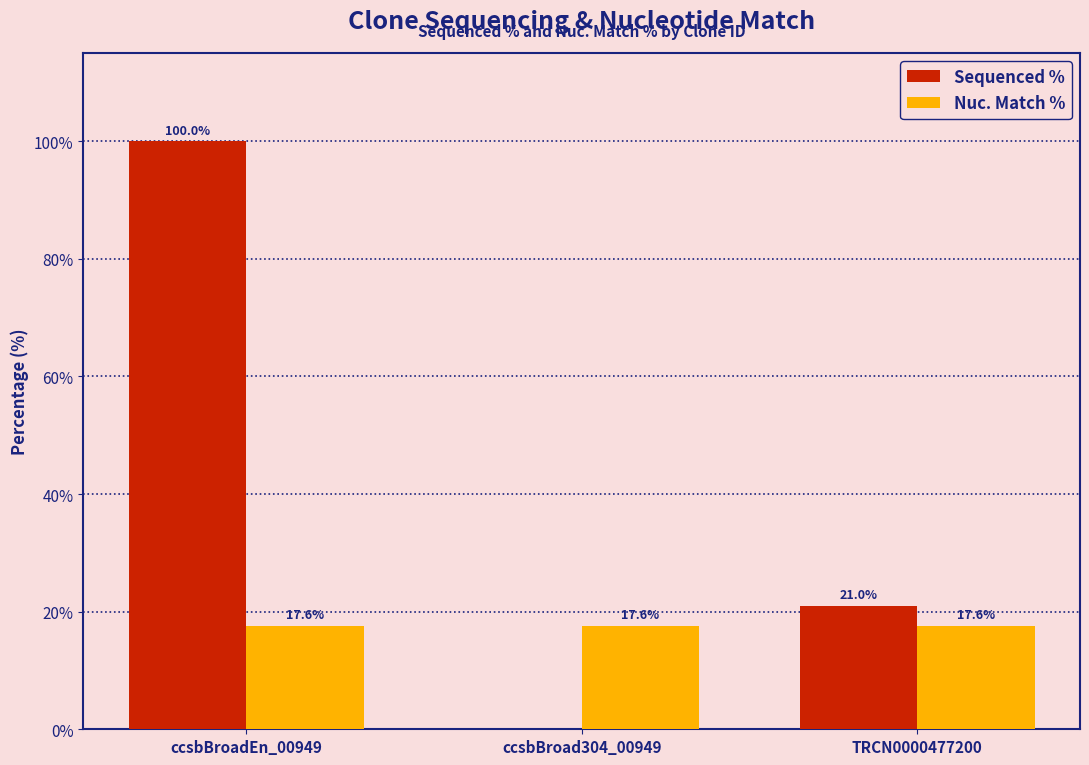

At which label does Sequenced % first exceed 21?

ccsbBroadEn_00949